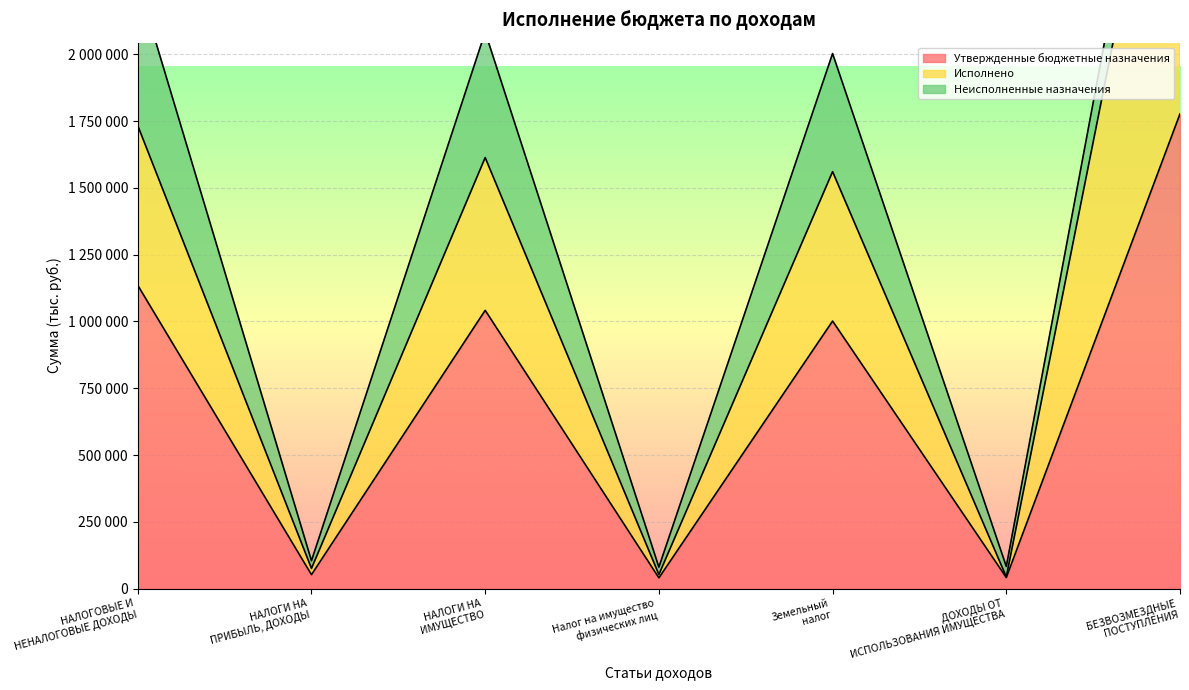

What is the average value of the Утвержденные бюджетные назначения series?

727071.1